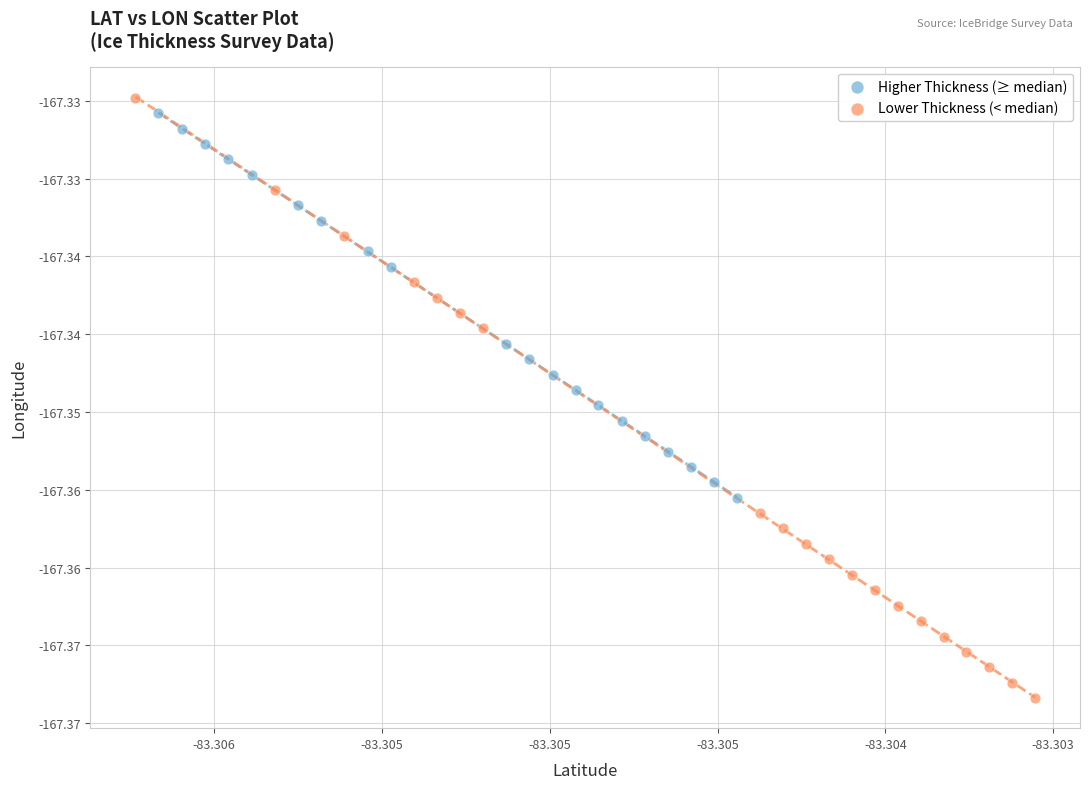

Which series contains the lowest Y value?

Lower Thickness (< median)